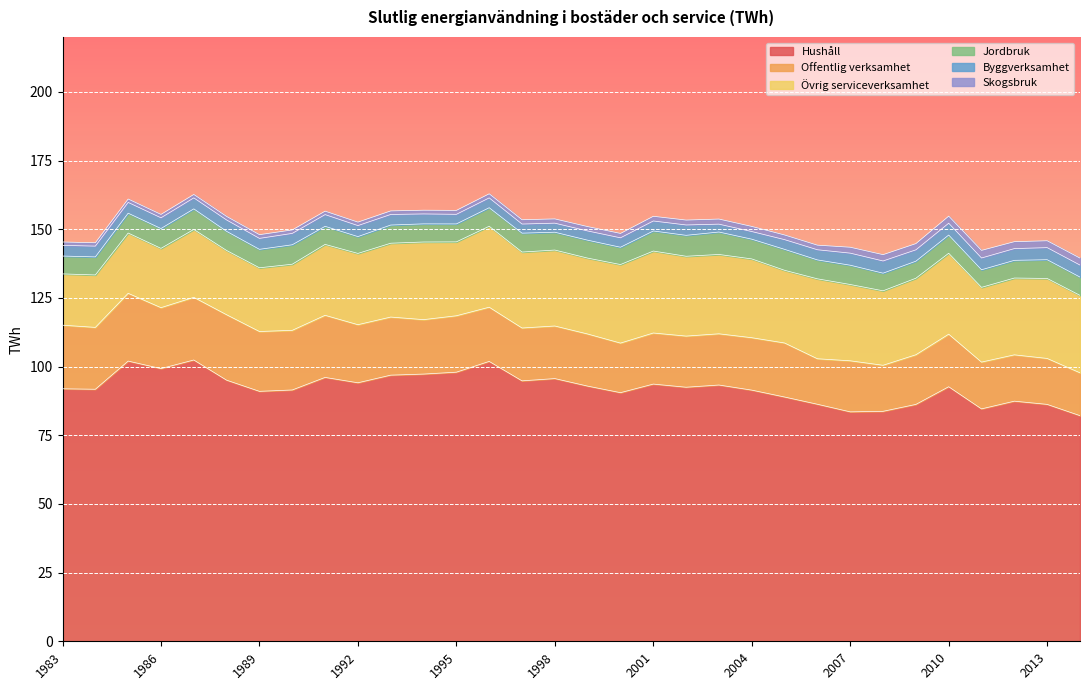

Which series changed the most between 1996 and 1999?

Hushåll